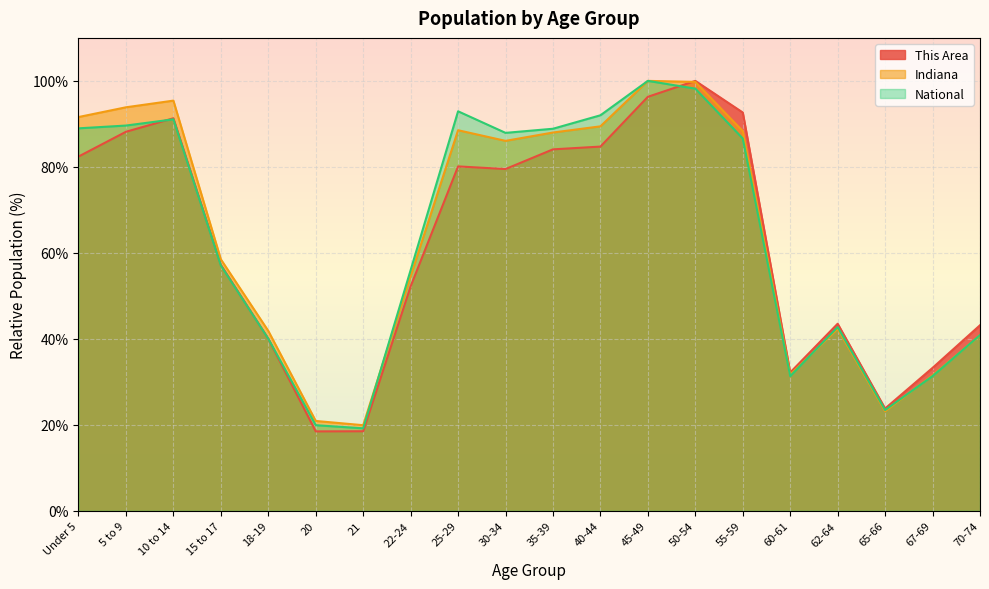

What is the maximum value for National?

100.0